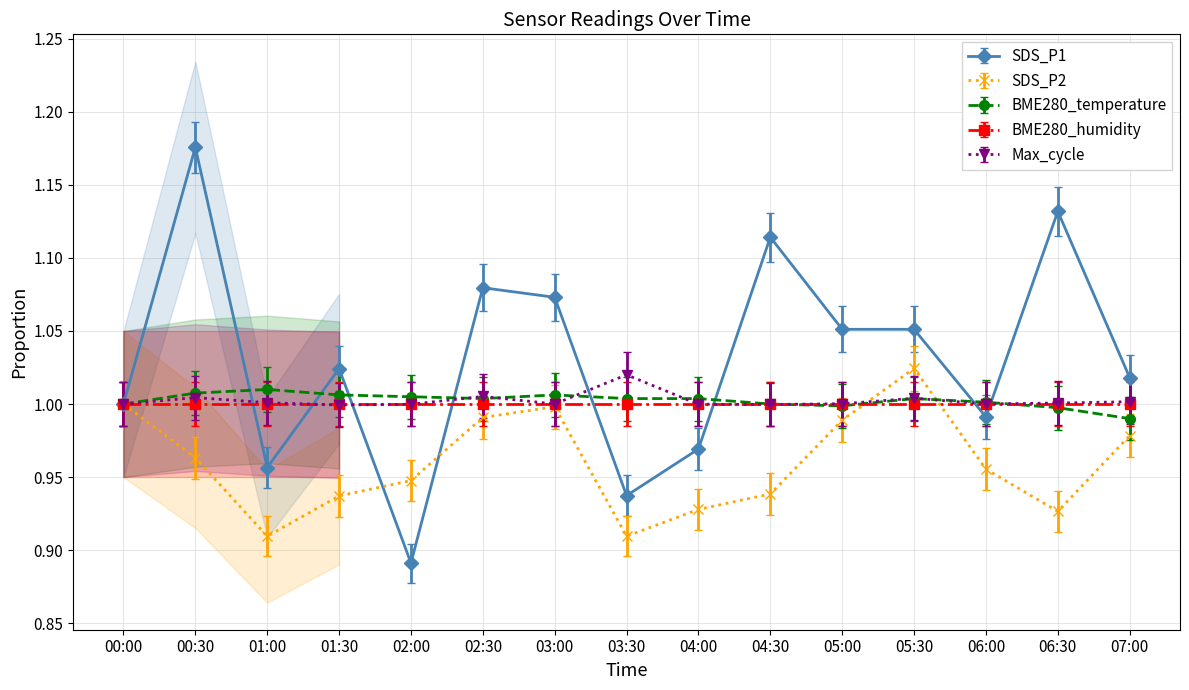

At how many categories does at least one series exceed 0?

15